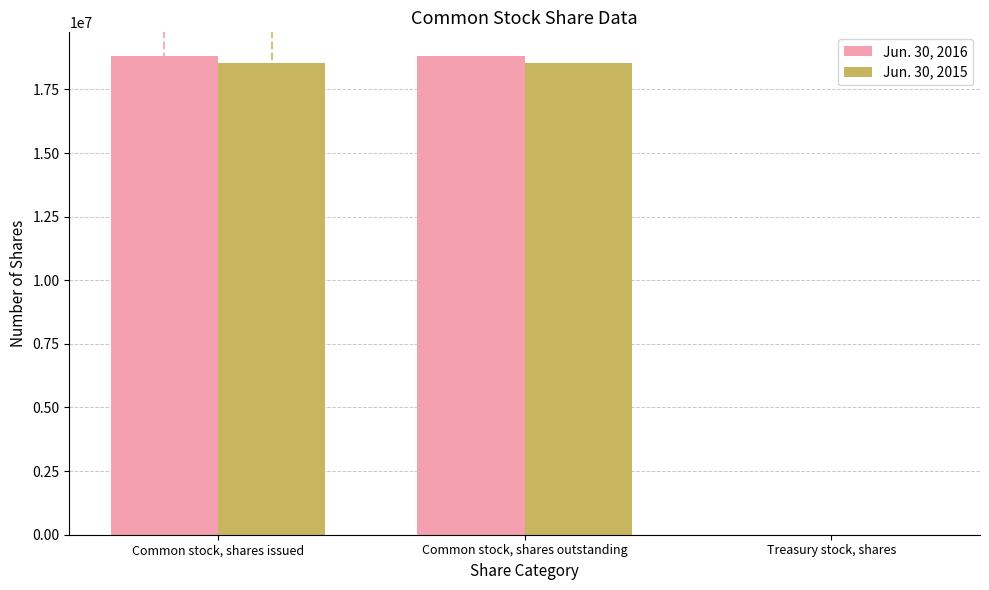

Does the chart contain stacked bars?

No